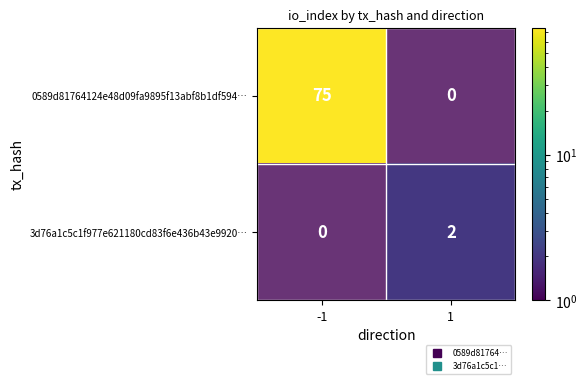

List the labels in order of 0589d81764124e48d09fa9895f13abf8b1df594… value, largest first.

-1, 1